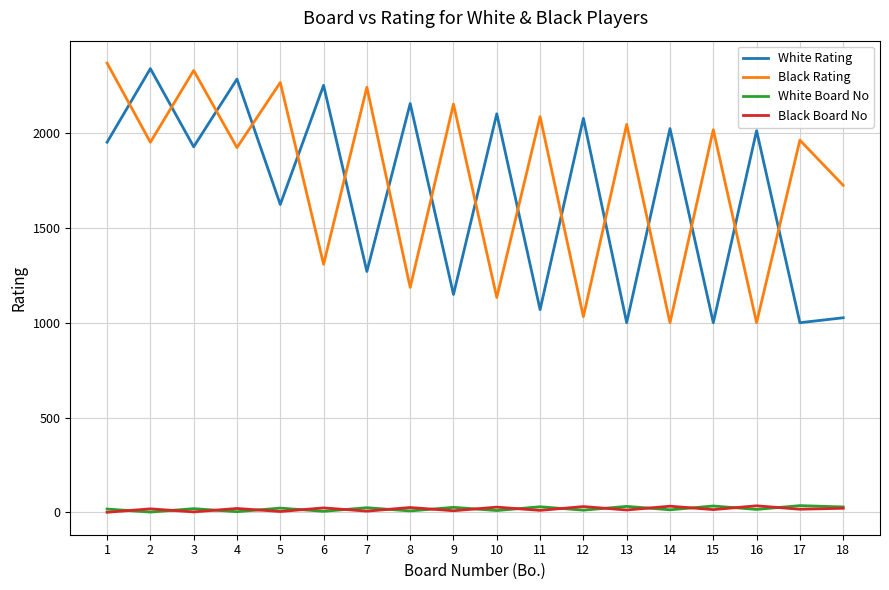

What is the difference between the maximum and minimum values in the White Rating series?

1339